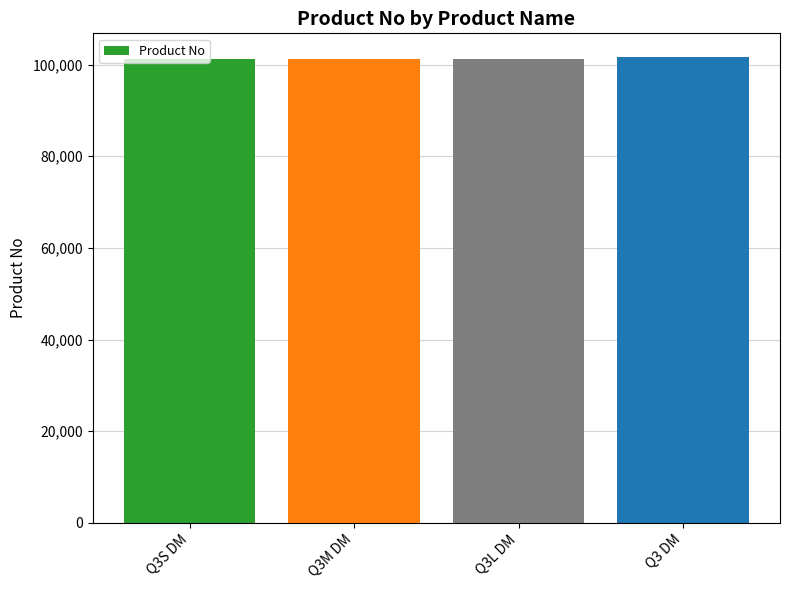

What is the sum of the values at Q3 DM and Q3L DM?

202872